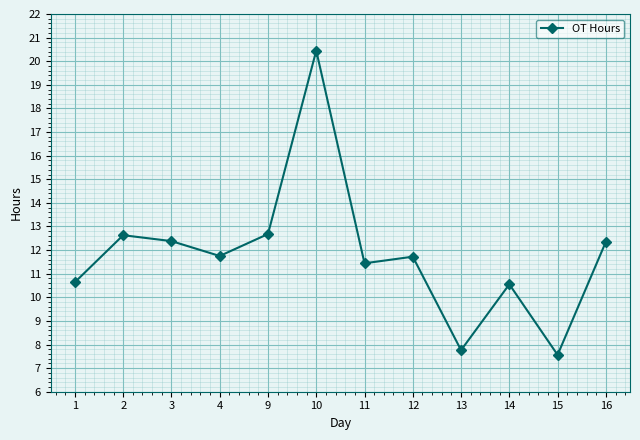

What is the sum of the values at 12 and 10?

32.2